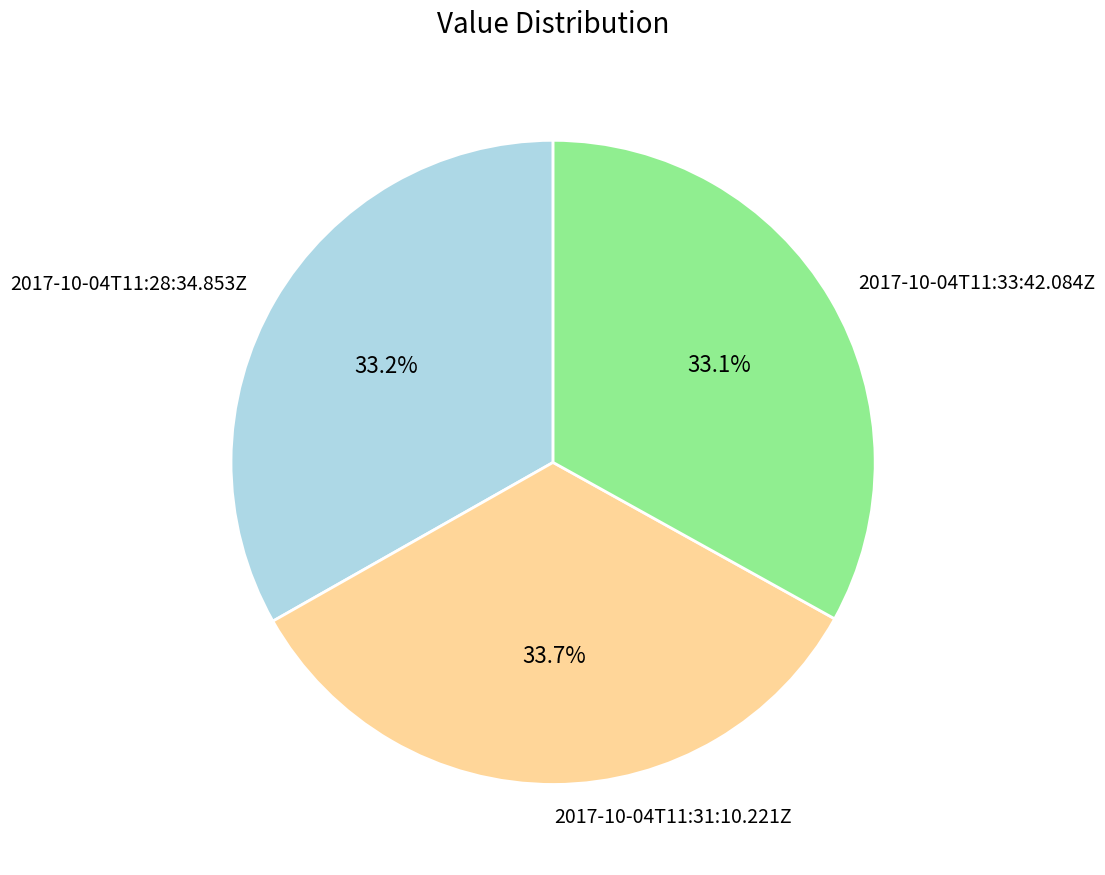

Does any single category account for the majority?

No